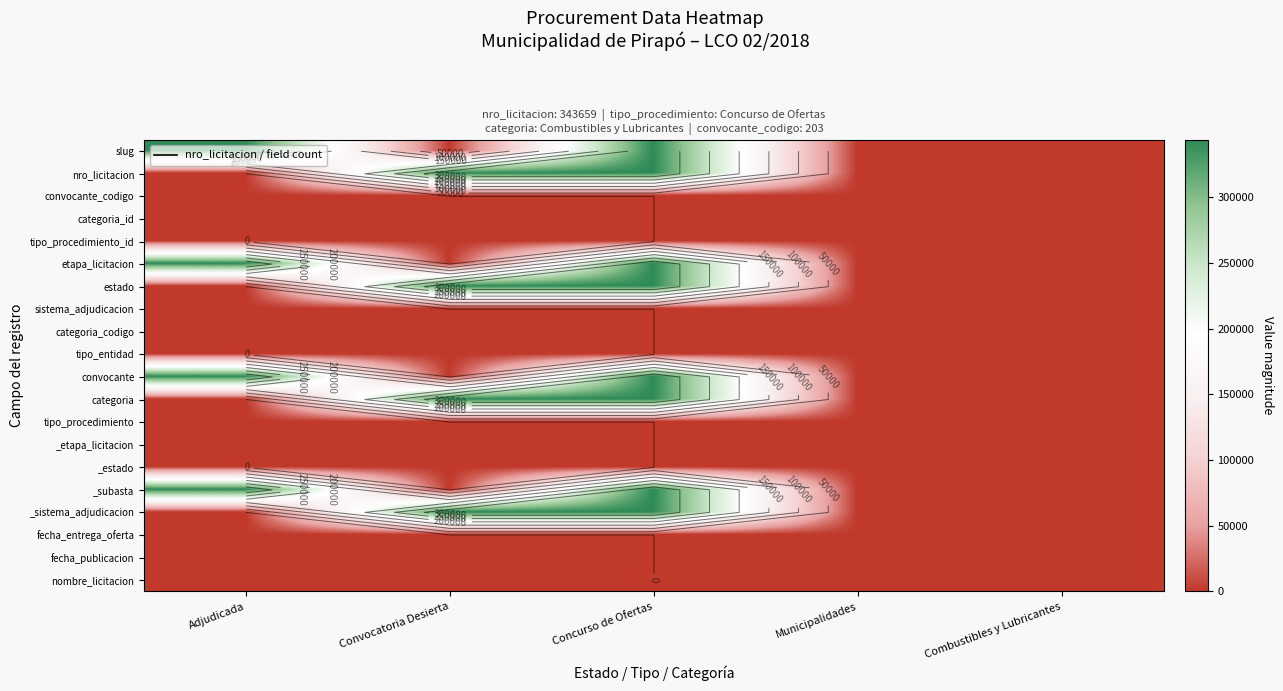

The value of _subasta at Municipalidades is 203. True or false?

True